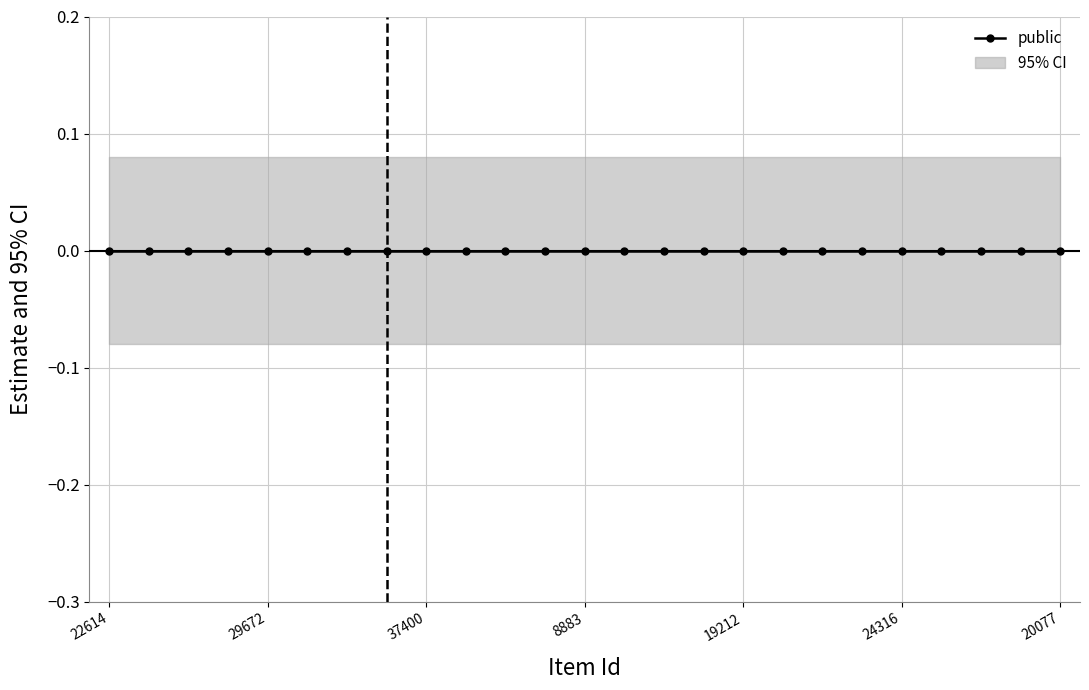

How many lines are shown in the chart?

2